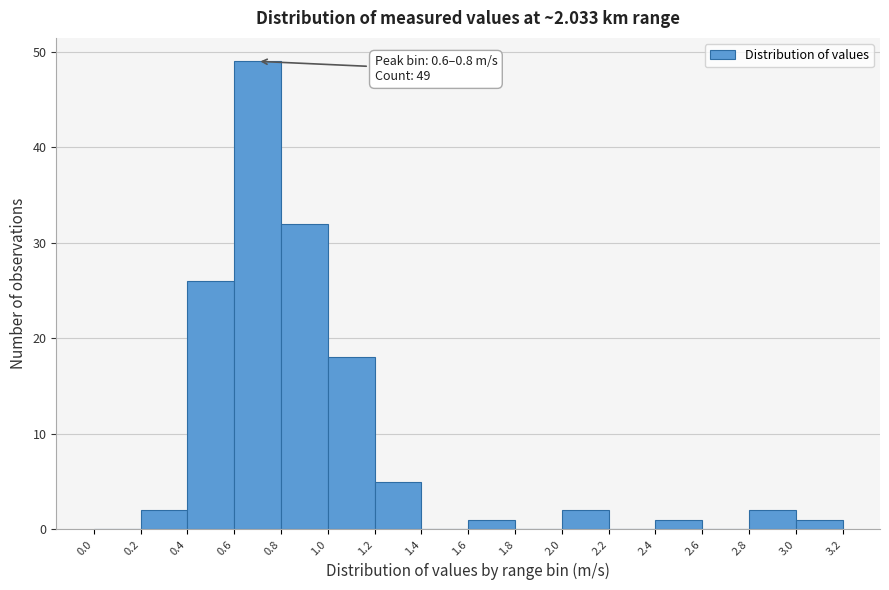

Over which range of the x-axis is the bar tallest?

0.6 to 0.8